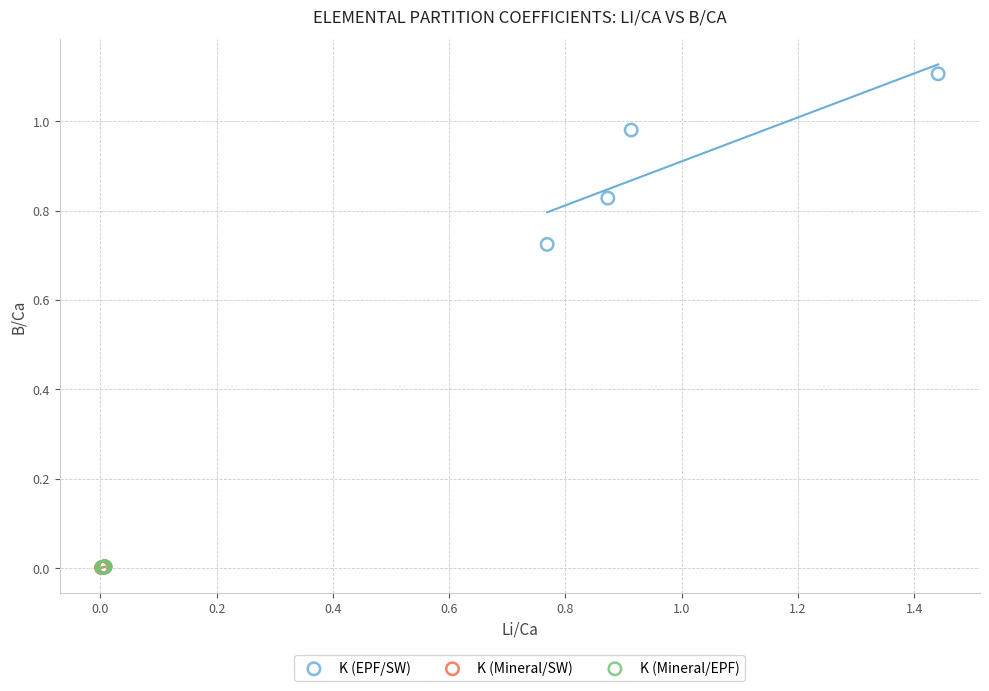

Which series has the largest Y range (max minus min)?

K (EPF/SW)